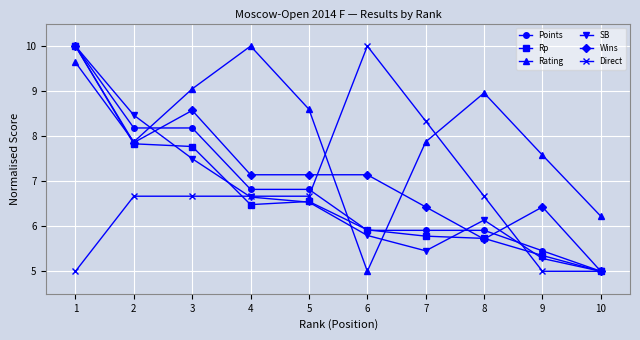

What is the sum of the Points values at 6 and 7?

11.8